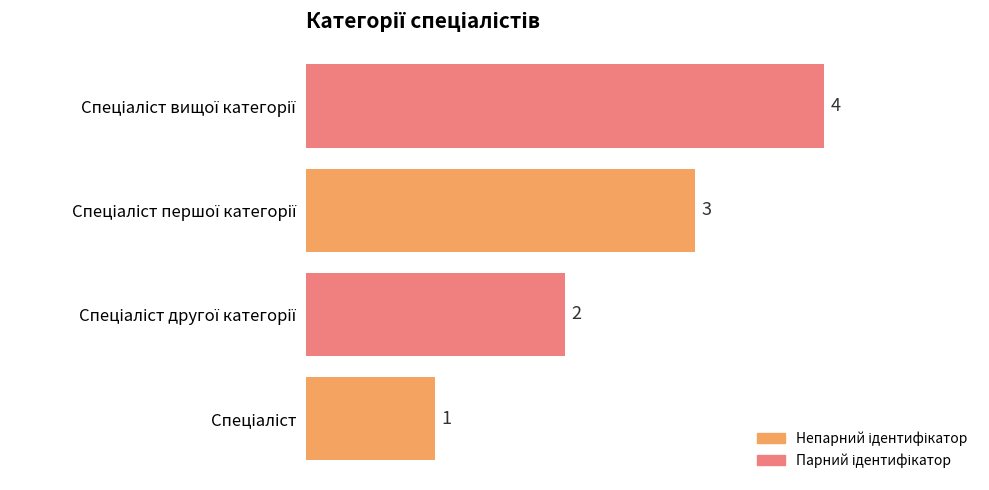

What is the sum of all values?

10